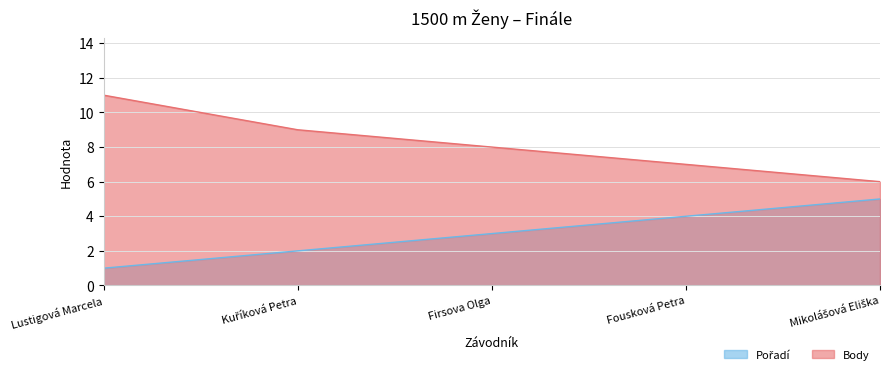

Which series has the widest spread of values?

Body